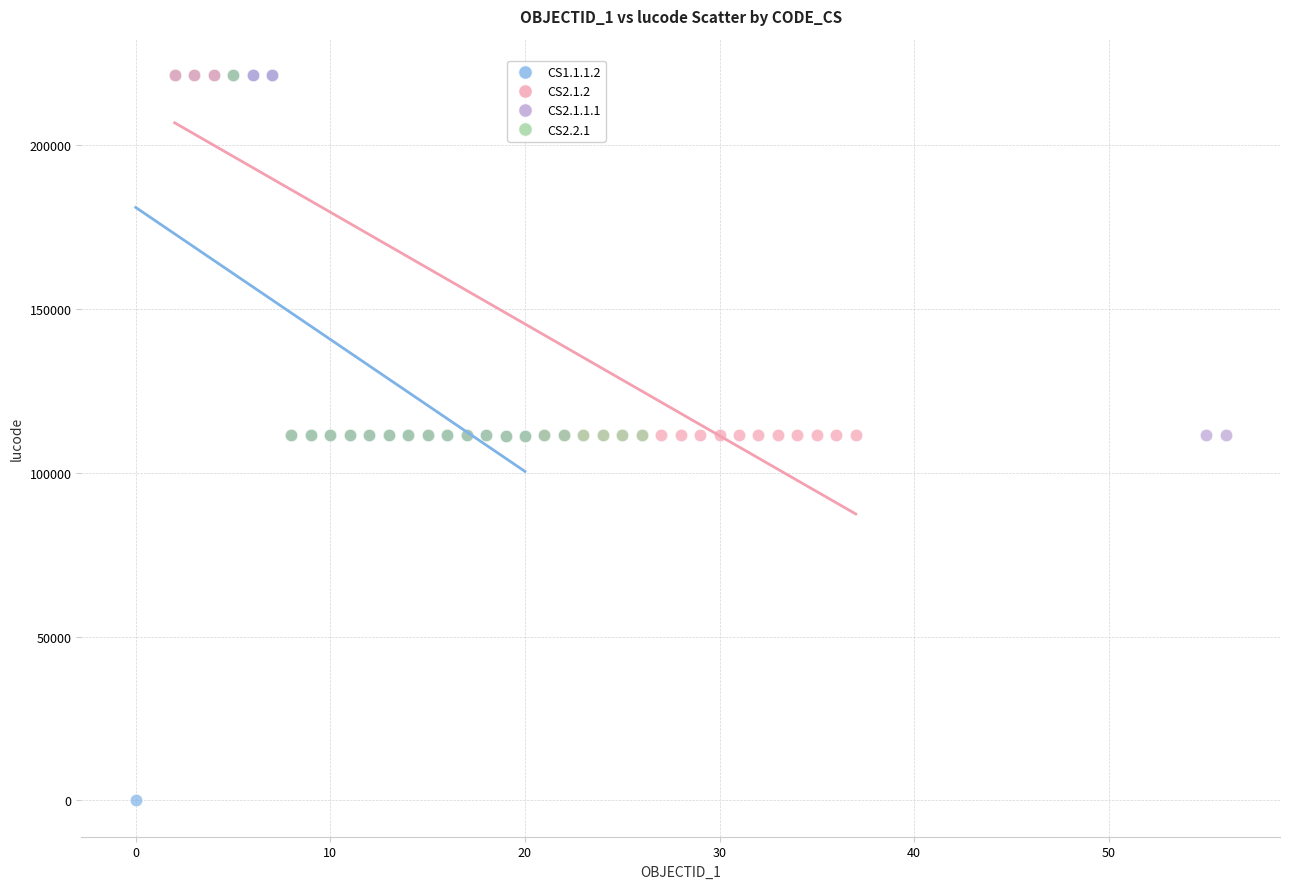

Which series reaches the minimum Y coordinate?

CS1.1.1.2